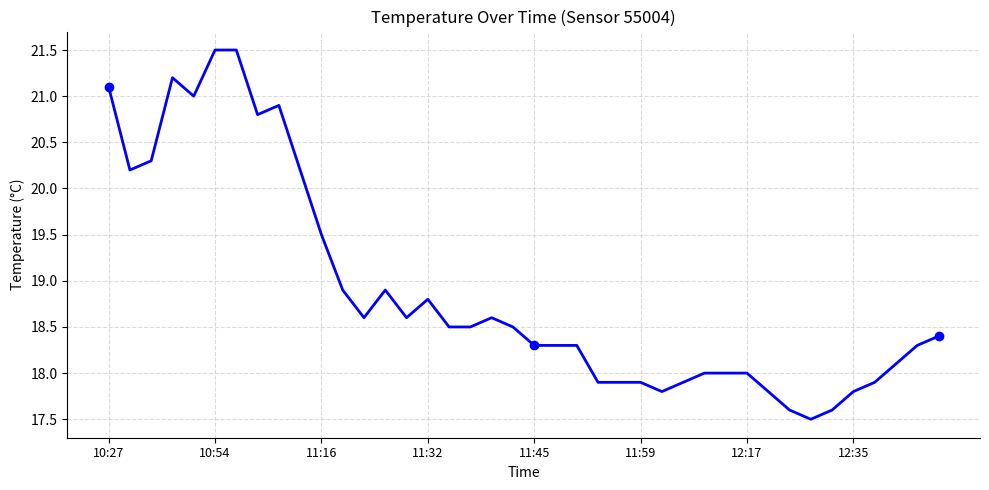

Does the chart have visible grid lines?

Yes